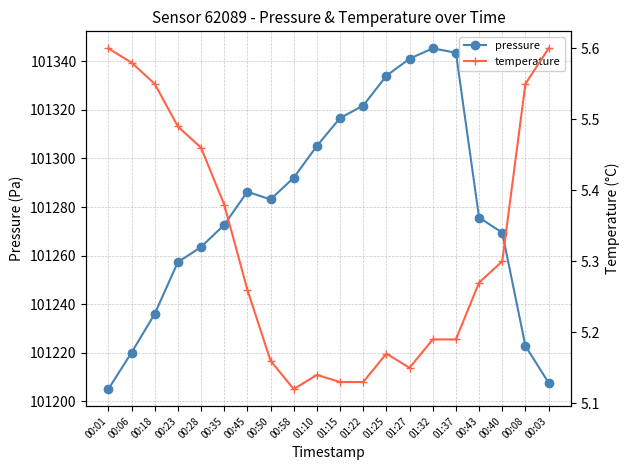

Between 00:08 and 00:03, which series saw the biggest shift?

pressure